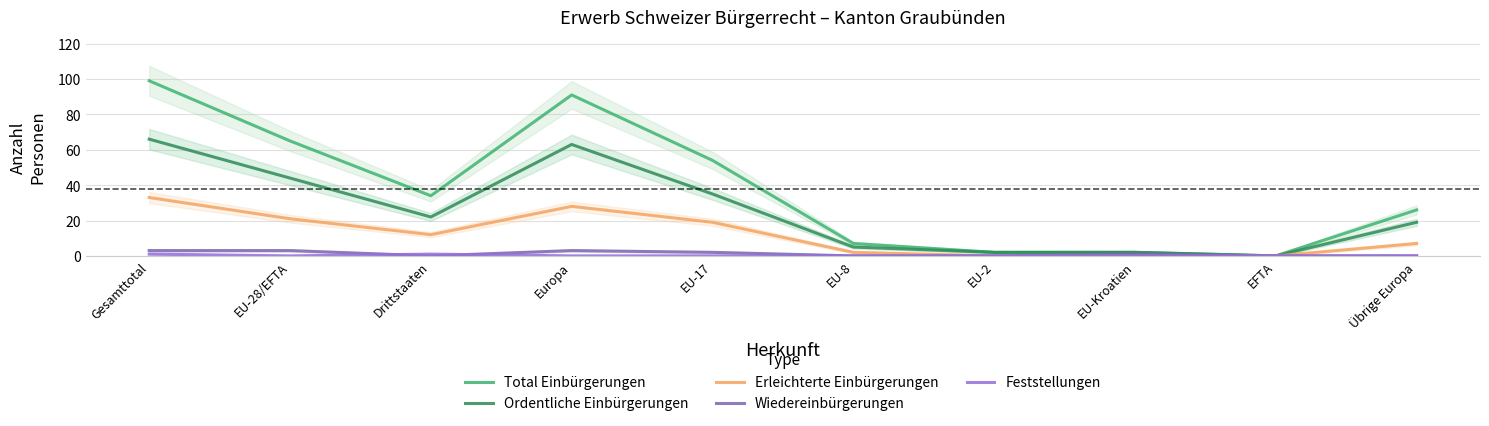

List the series in order of their peak value, highest first.

Total Einbürgerungen, Ordentliche Einbürgerungen, Erleichterte Einbürgerungen, Wiedereinbürgerungen, Feststellungen